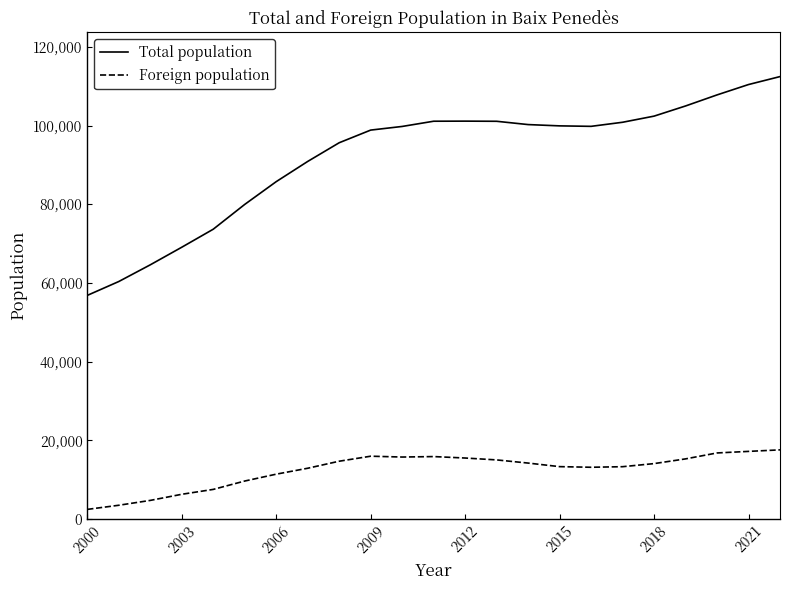

True or false: Foreign population and Total population cross at least once.

False